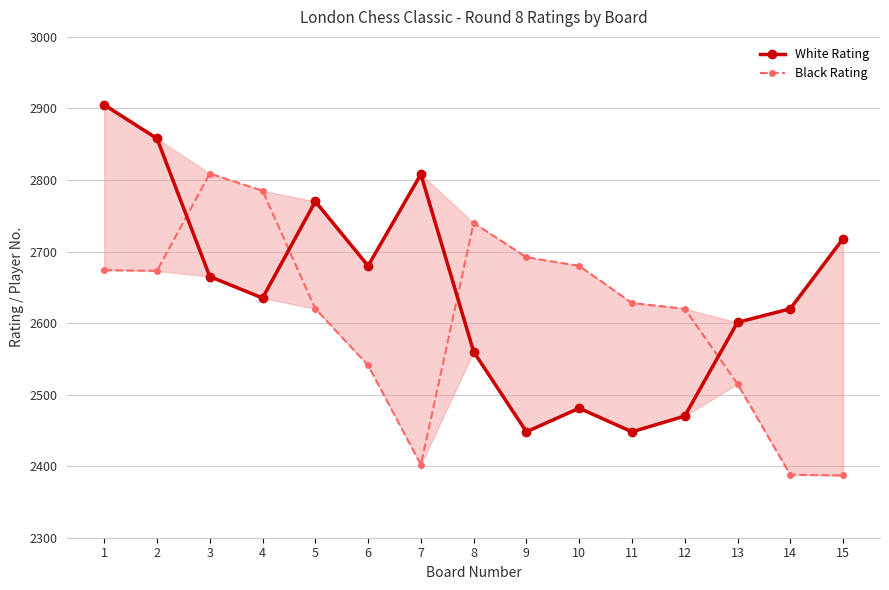

Is it true that White Rating equals 977 at 9?

False